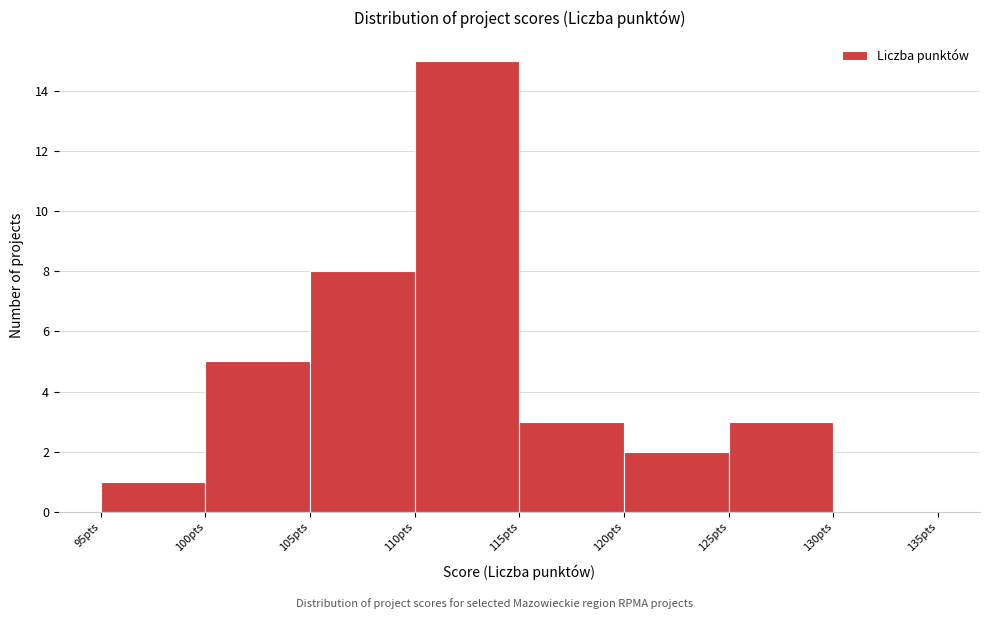

Reading left to right, list every bar in this chart as the range it spans on the x-axis followed by its height. The values are not printed on the chart, so give them approximately, as read against the axis.

95 to 100: 1
100 to 105: 5
105 to 110: 8
110 to 115: 15
115 to 120: 3
120 to 125: 2
125 to 130: 3
130 to 135: 0